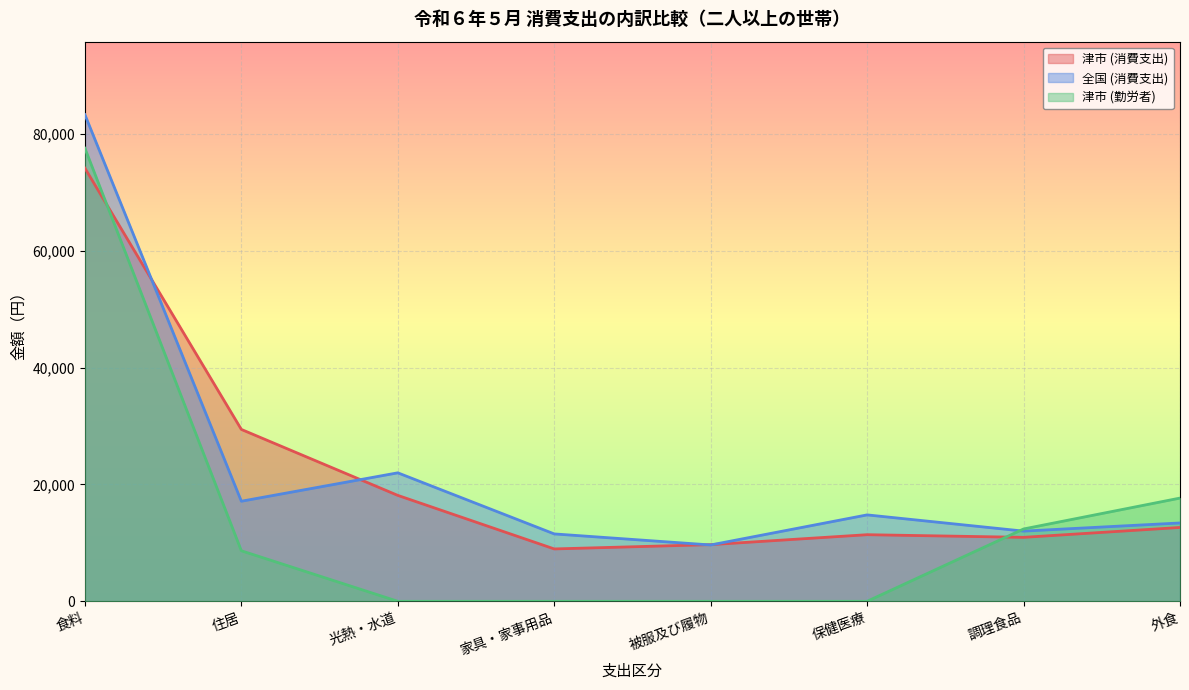

How many lines are shown in the chart?

3